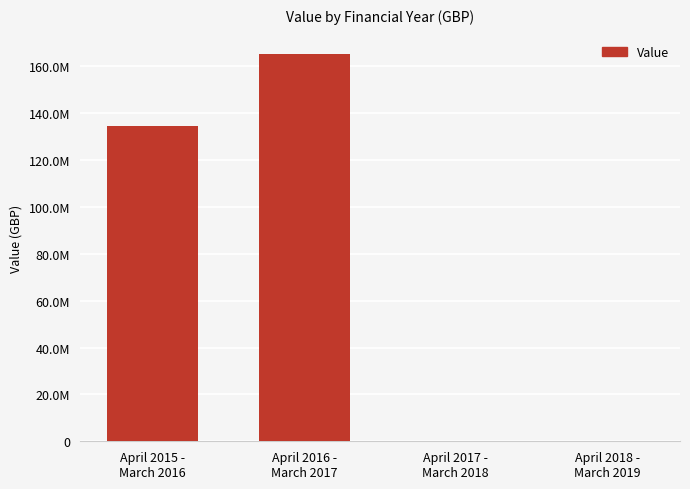

What is the maximum value shown in the chart?

165298775